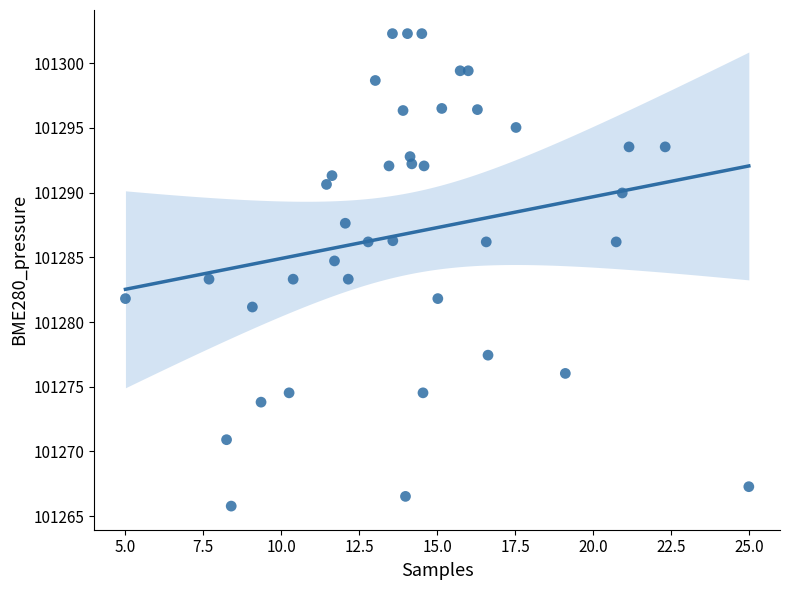

What is the range of Y values (max minus min)?

36.5